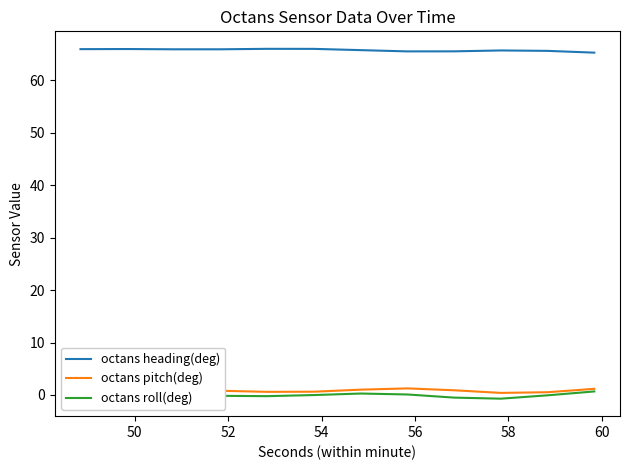

What is the greatest value displayed?

66.0